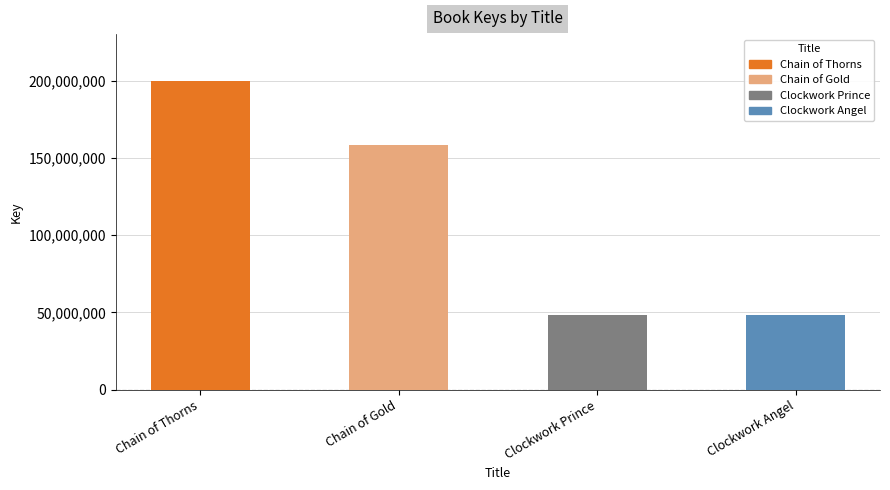

True or false: the data shows 48561900 at Clockwork Prince.

True